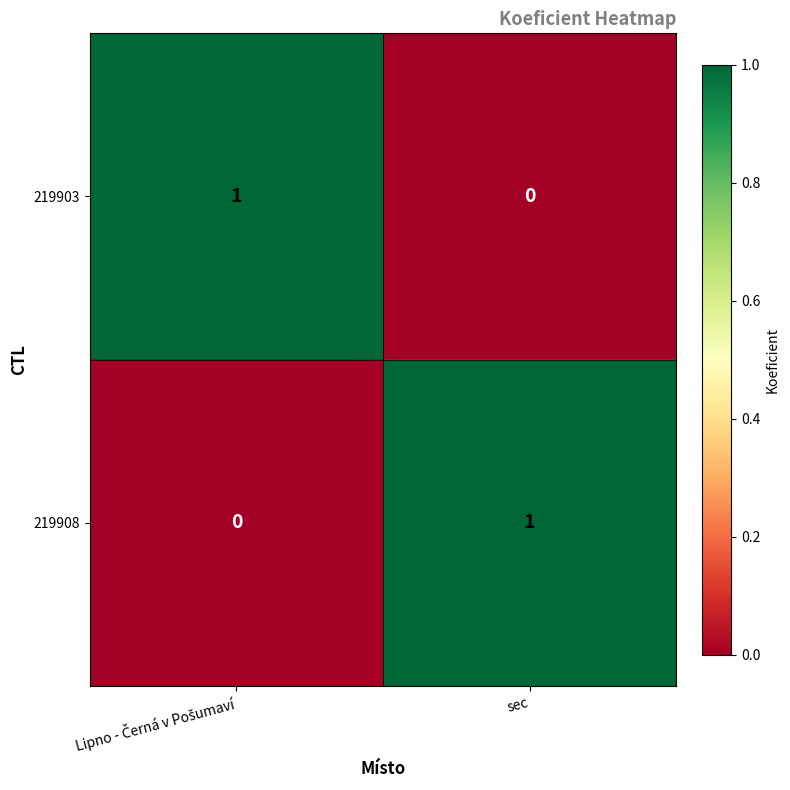

Count the number of categories in the chart.

2